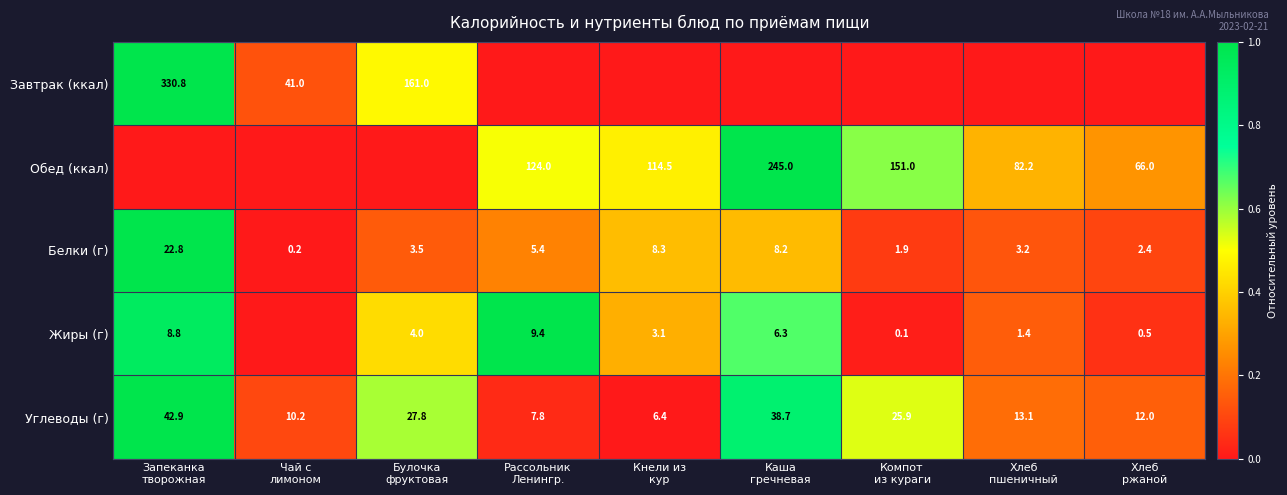

Is it true that Углеводы (г) equals 0.1 at Хлеб пшеничный?

False